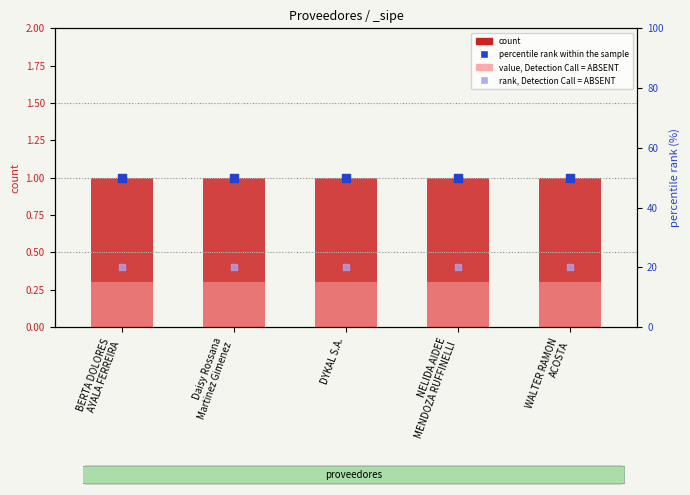

What is the total value across all series at WALTER RAMON
ACOSTA?

71.3